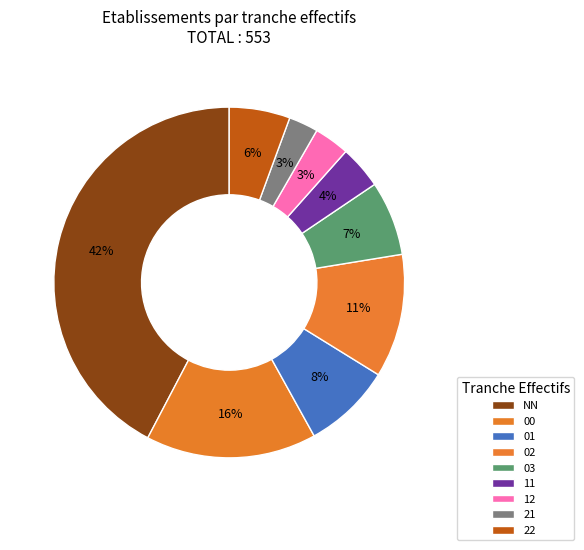

True or false: 11 accounts for 15% of the total.

False